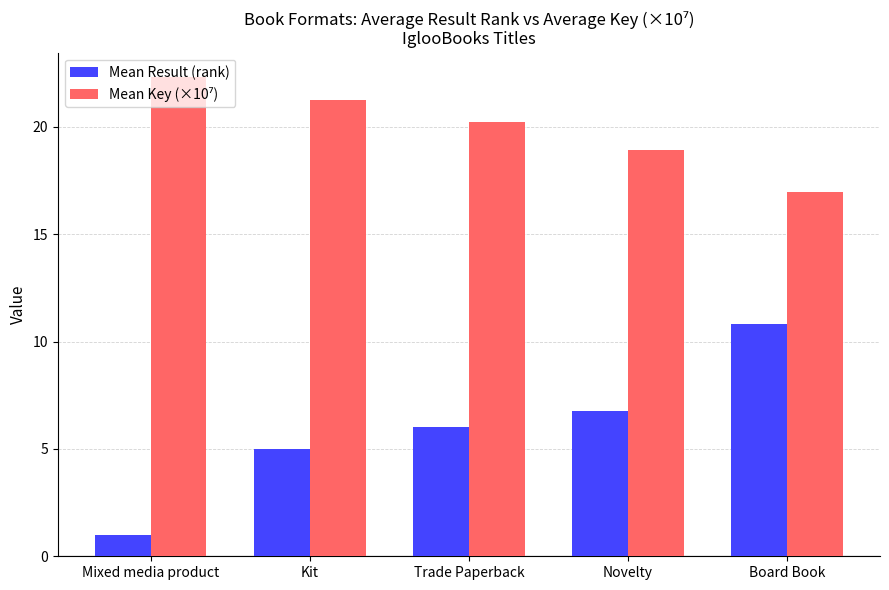

Read the Mean Result (rank) value at Trade Paperback.

6.0